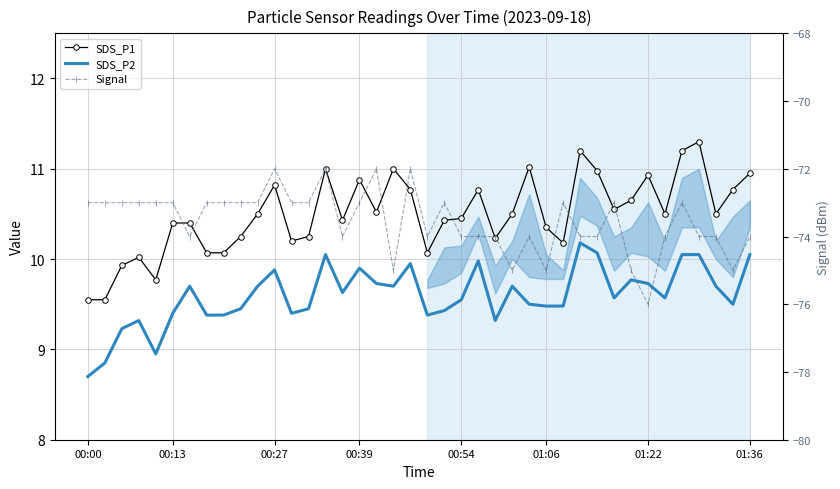

How many lines are shown in the chart?

3